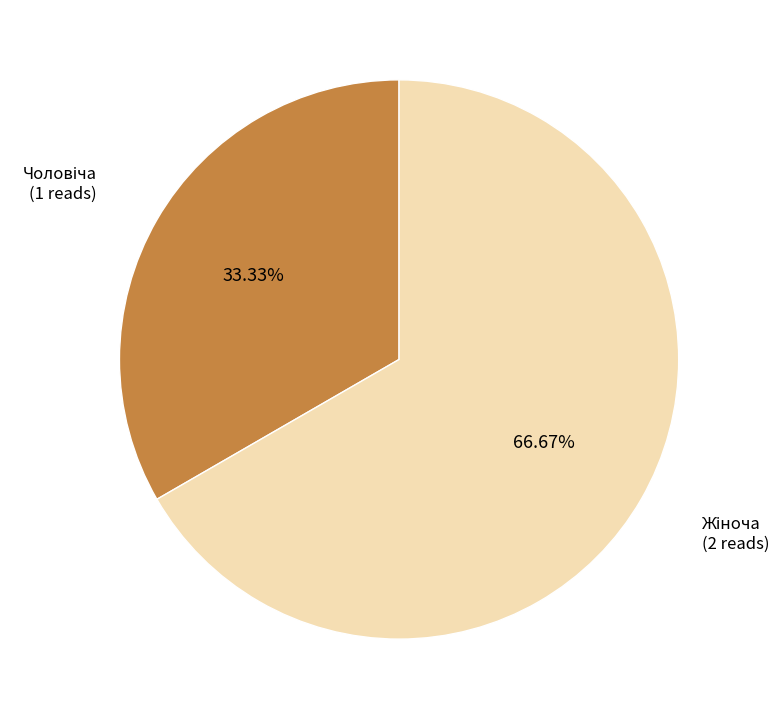

Is there a majority slice in this chart?

Yes